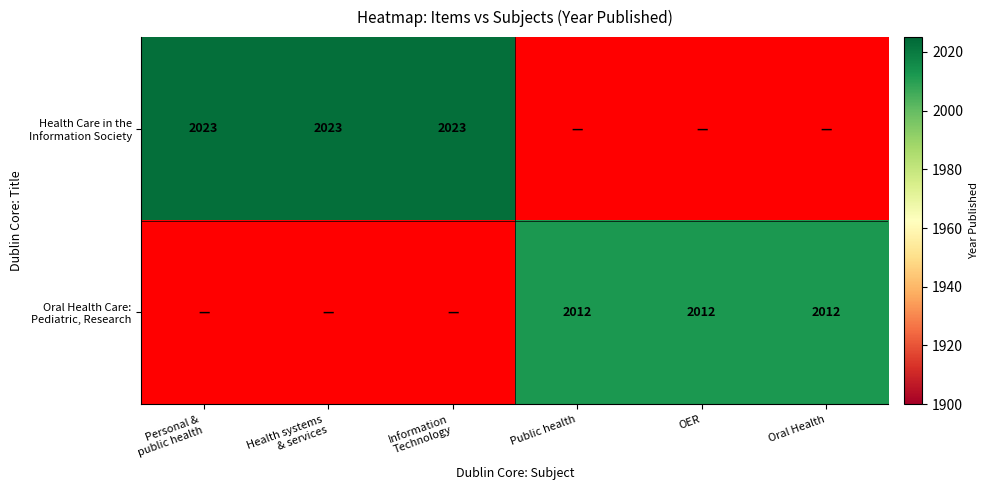

List the labels in order of Health Care in the Information Society value, smallest first.

Public health, OER, Oral Health, Personal & public health, Health systems & services, Information Technology